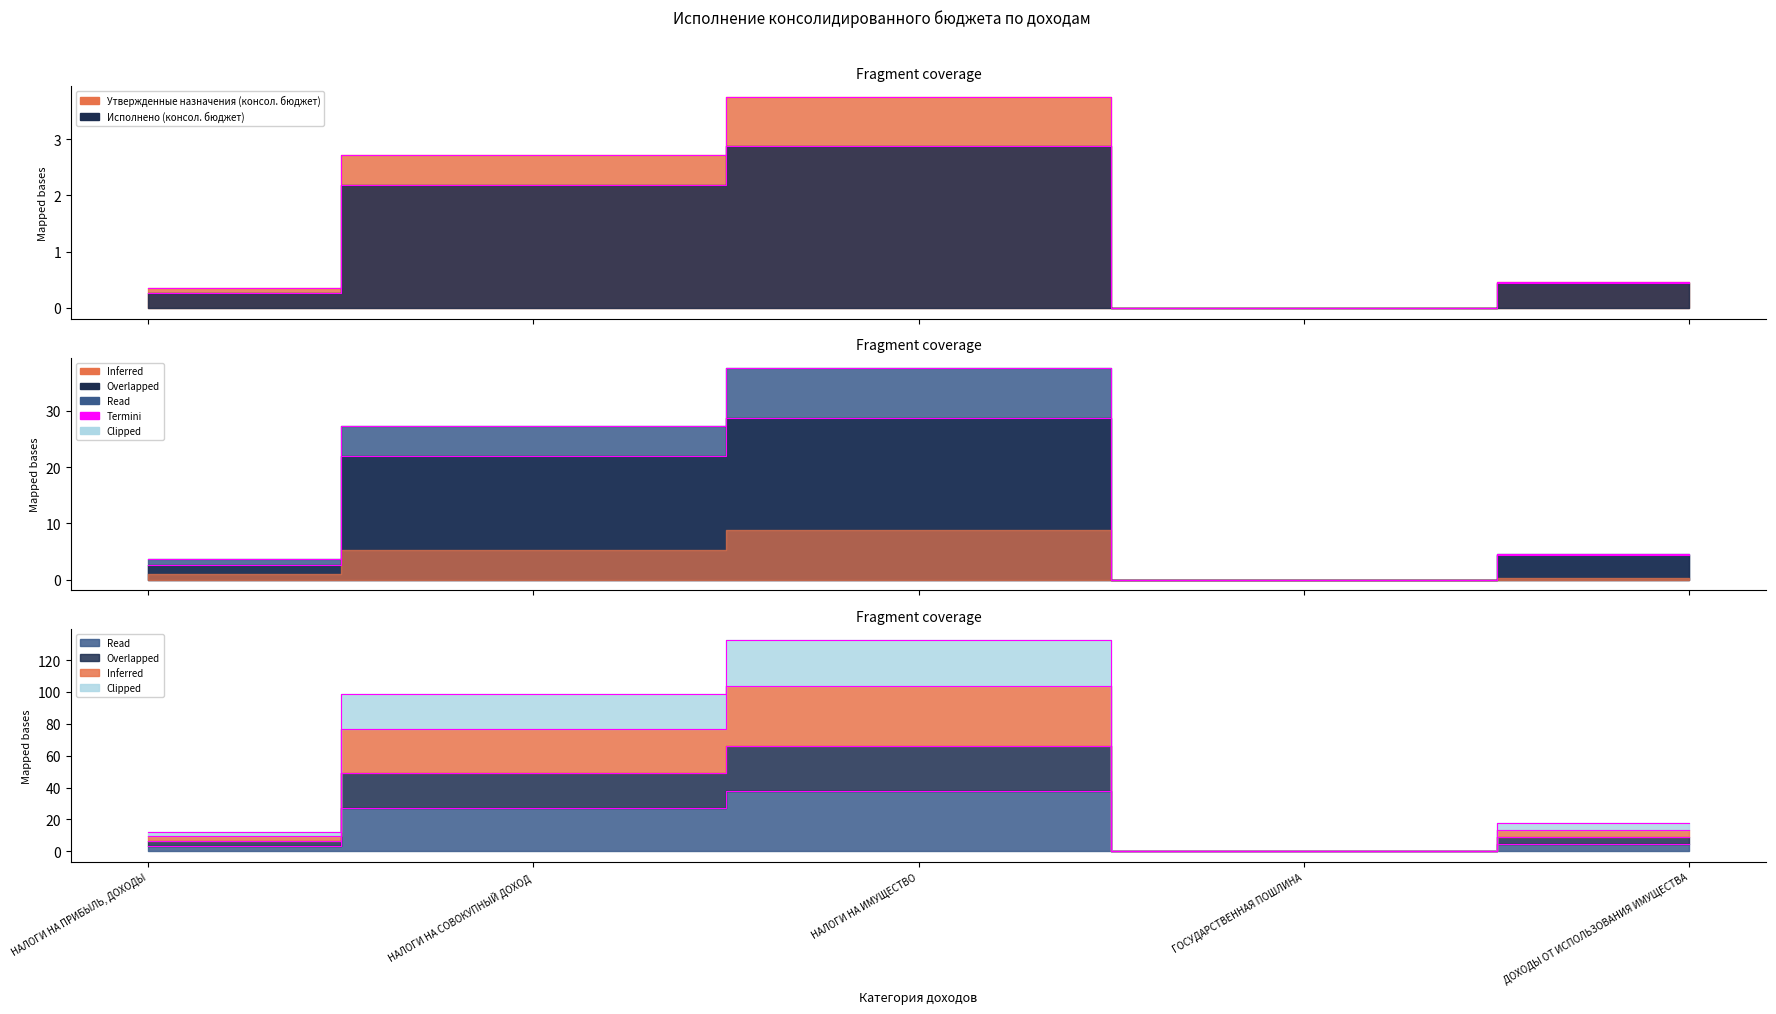

True or false: Утвержденные назначения (консол. бюджет) and Исполнено (консол. бюджет) intersect in this chart.

False